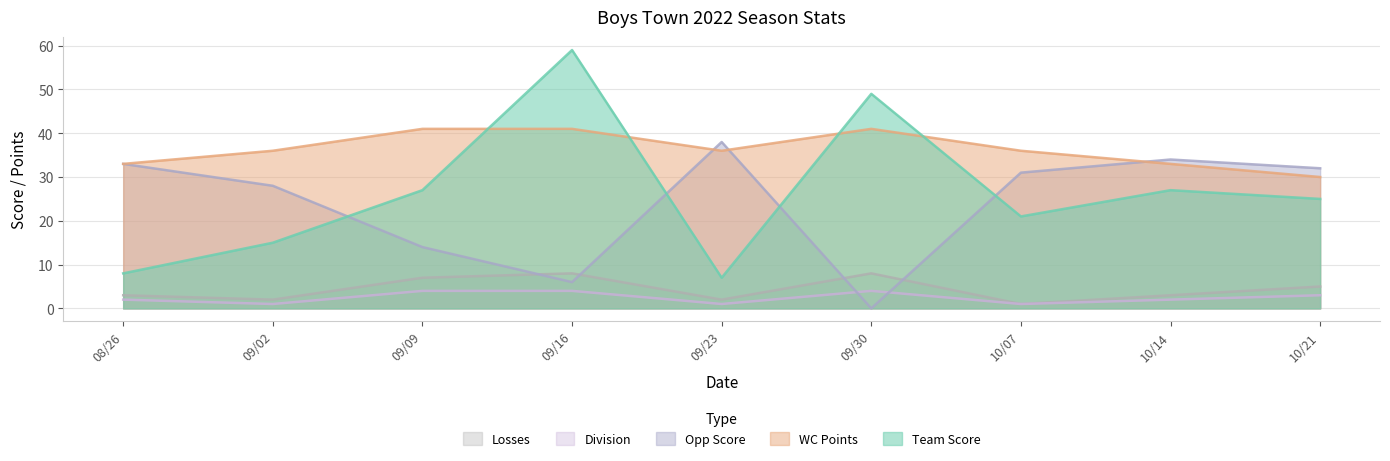

Is the value of Team Score at 09/16 greater than the value of Division at 10/21?

Yes